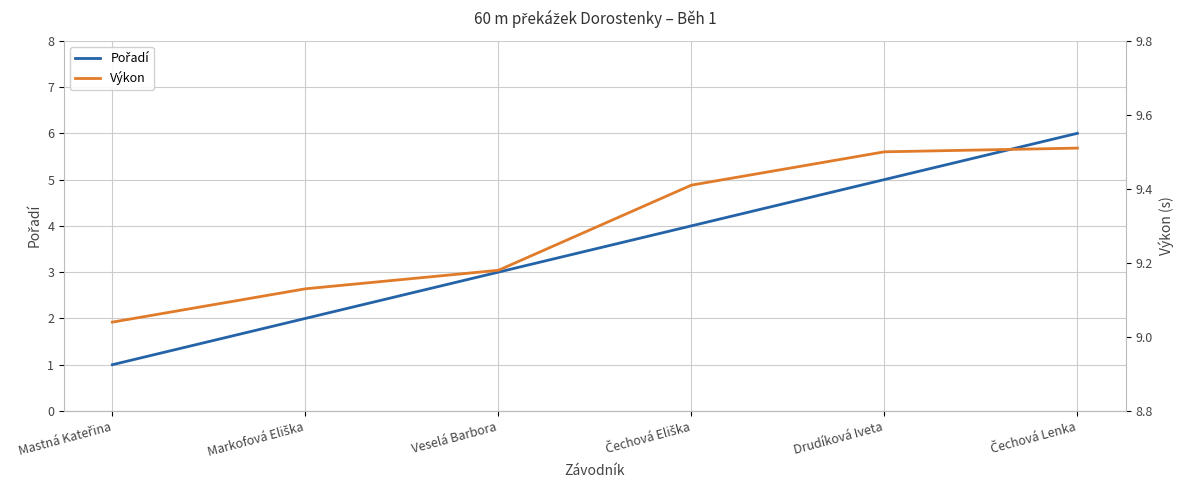

True or false: Pořadí and Výkon intersect in this chart.

False